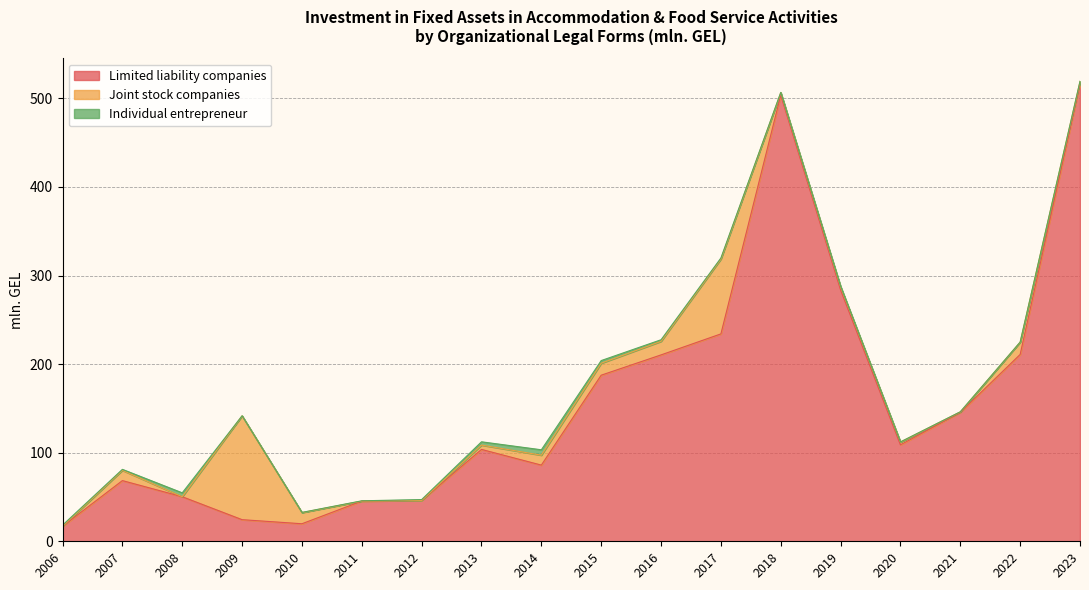

Where does the Individual entrepreneur series first go above 1?

2006